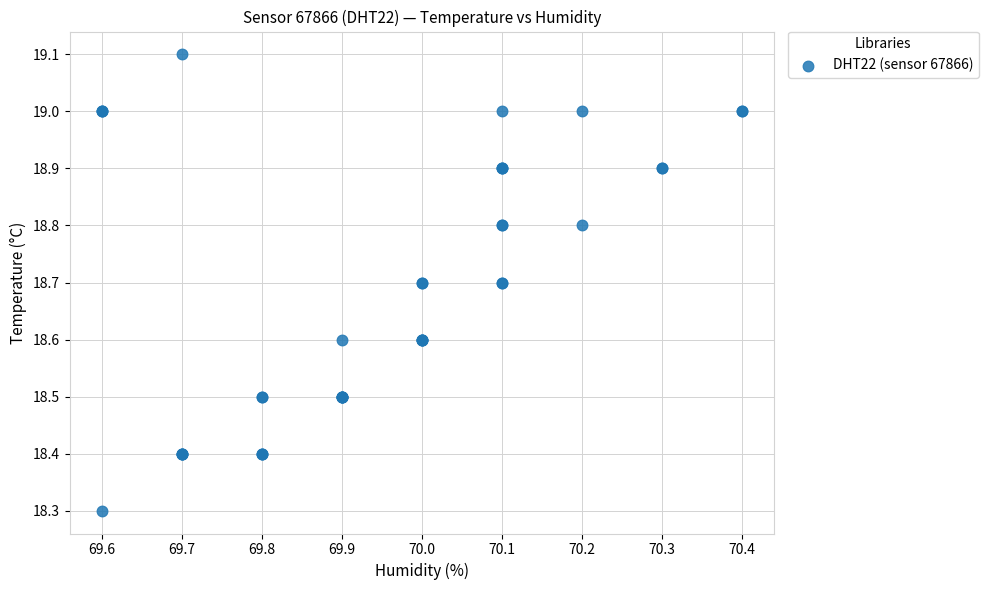

What Y value in the scatter plot is closest to 18?

18.3